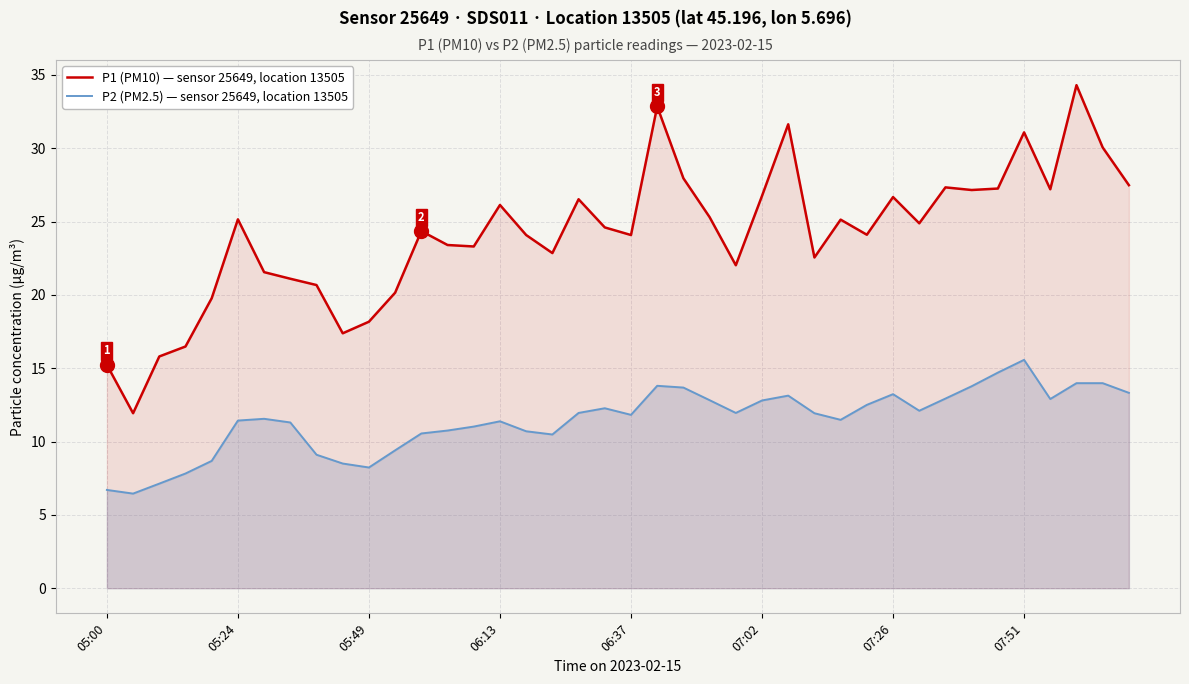

How many interior local peaks does the P1 (PM10) — sensor 25649, location 13505 series have?

11